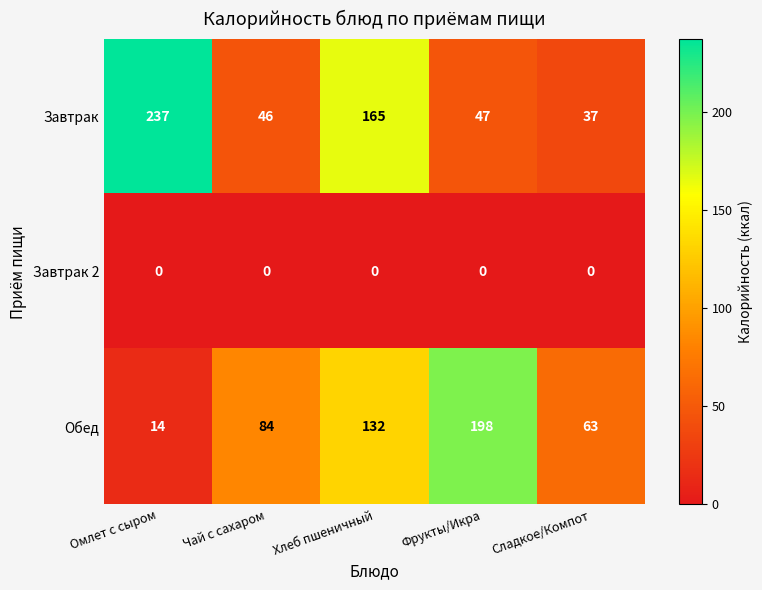

Which series has the largest total across all categories?

Завтрак